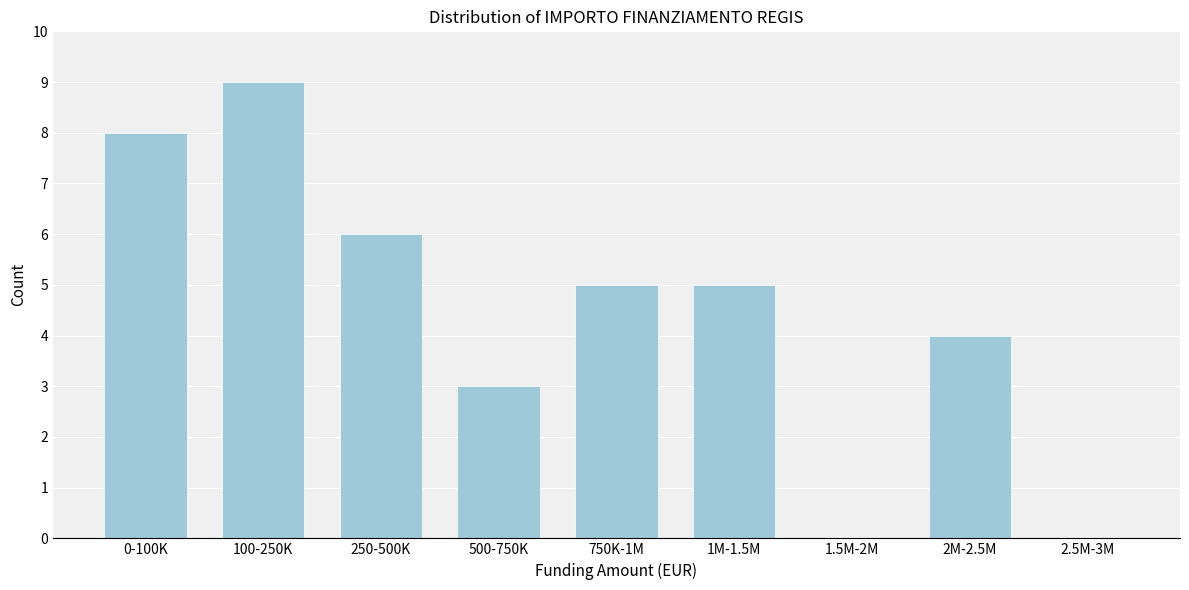

Reading left to right, list all the values displayed in this chart.

0-100K=8	100-250K=9	250-500K=6	500-750K=3	750K-1M=5	1M-1.5M=5	1.5M-2M=0	2M-2.5M=4	2.5M-3M=0